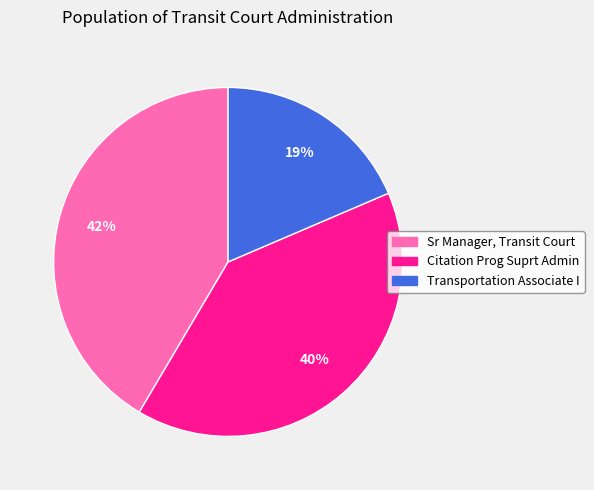

Count the number of slices in the pie.

3